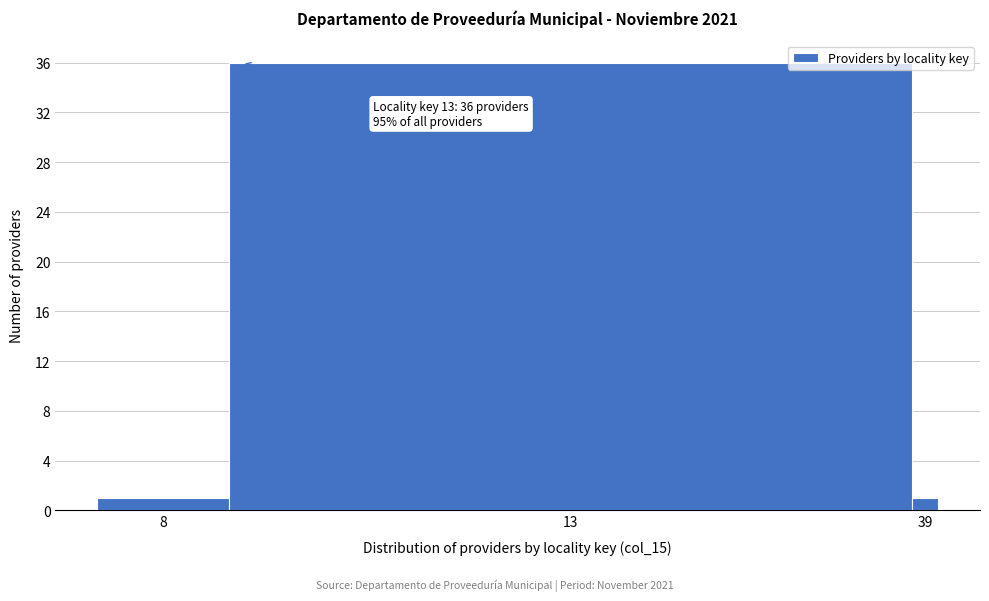

Reading left to right, transcribe all the data shown in this chart.

1	36	1